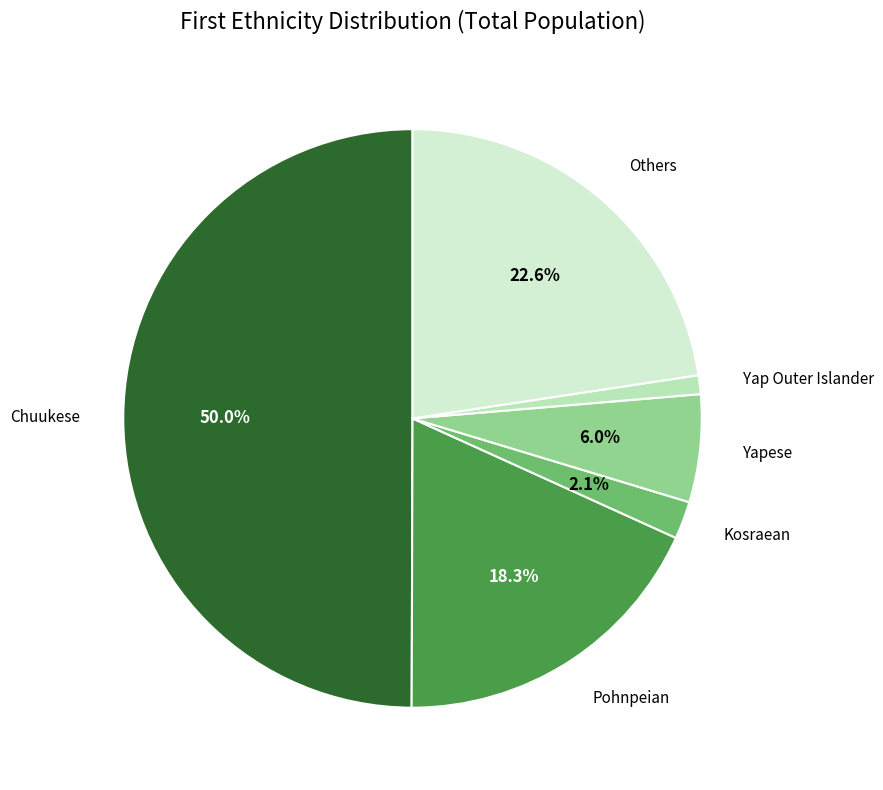

How many slices are in this pie chart?

6